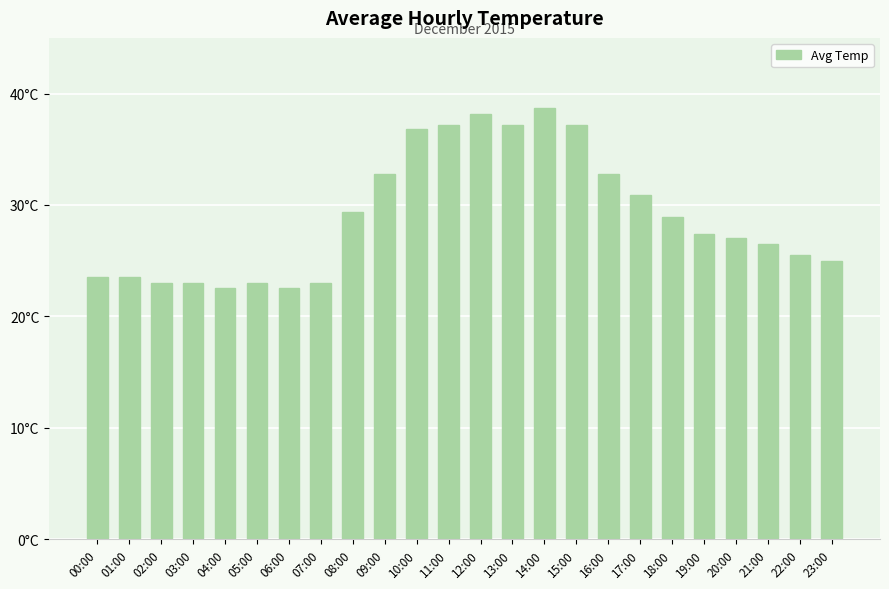

Rank the categories by value from lowest to highest.

04:00, 06:00, 02:00, 03:00, 05:00, 07:00, 00:00, 01:00, 23:00, 22:00, 21:00, 20:00, 19:00, 18:00, 08:00, 17:00, 09:00, 16:00, 10:00, 11:00, 13:00, 15:00, 12:00, 14:00